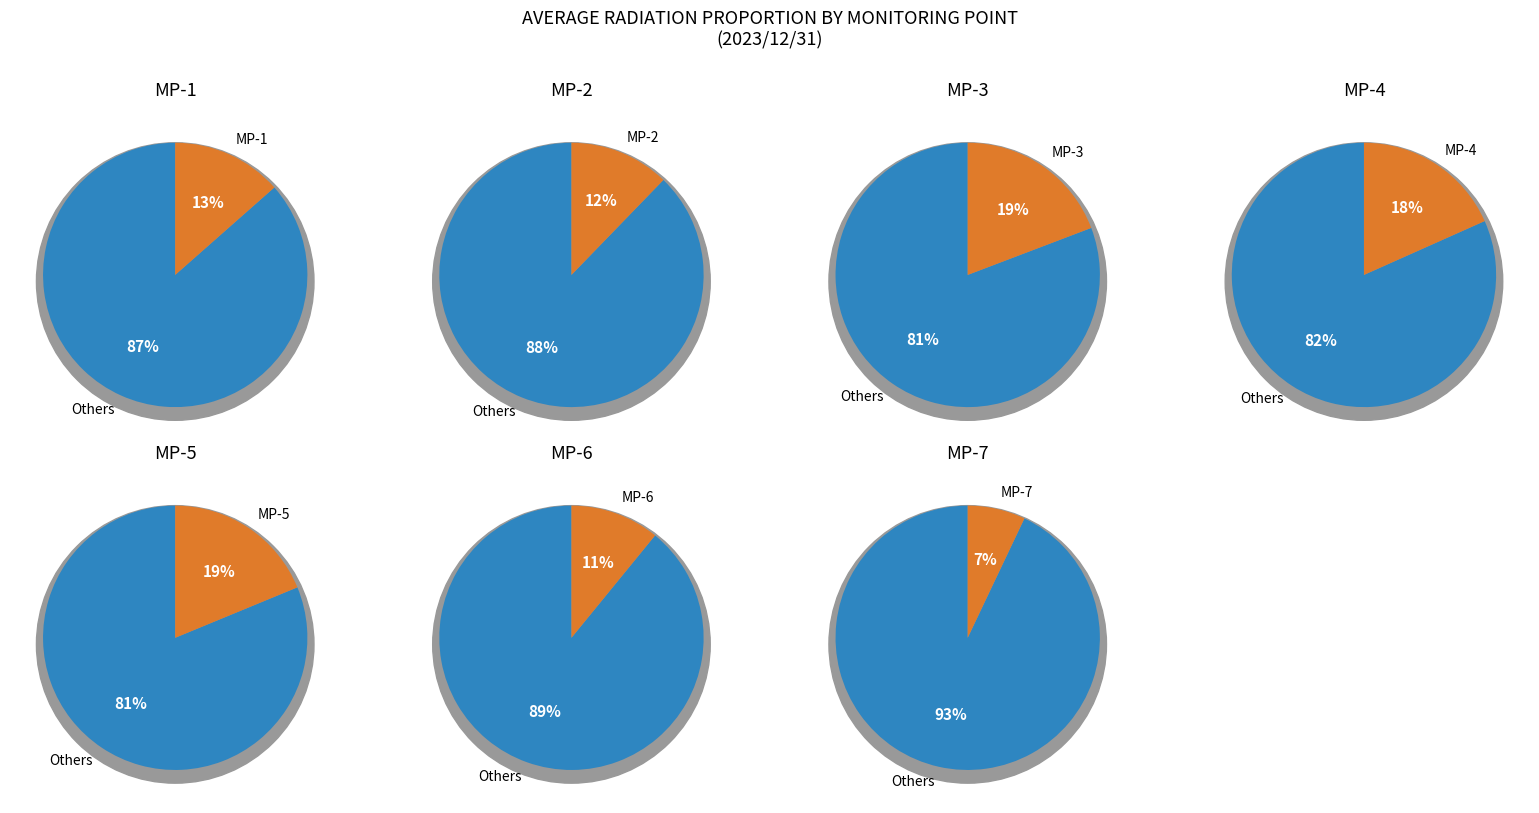

To the nearest percent, what portion does MP-4 represent?

18%